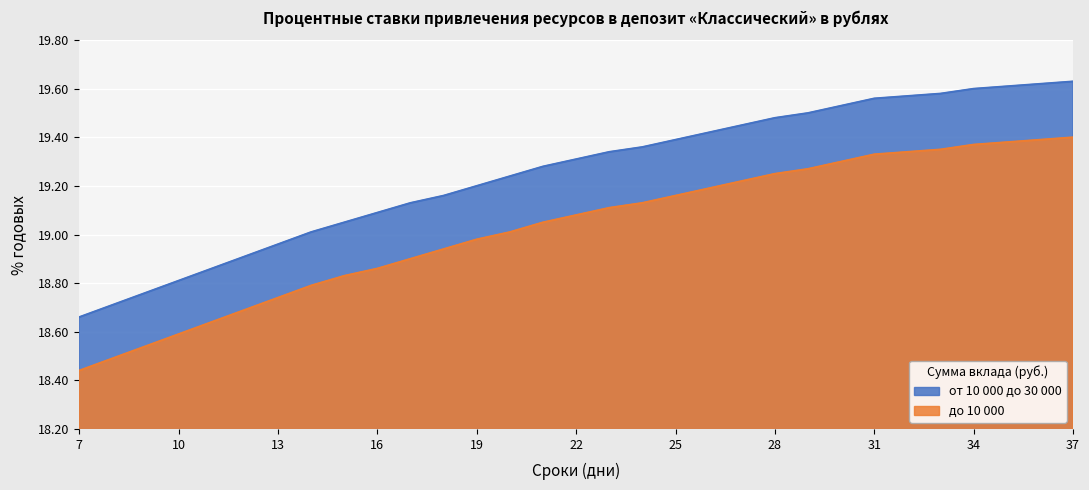

How many values in the от 10 000 до 30 000 series exceed 19?

24